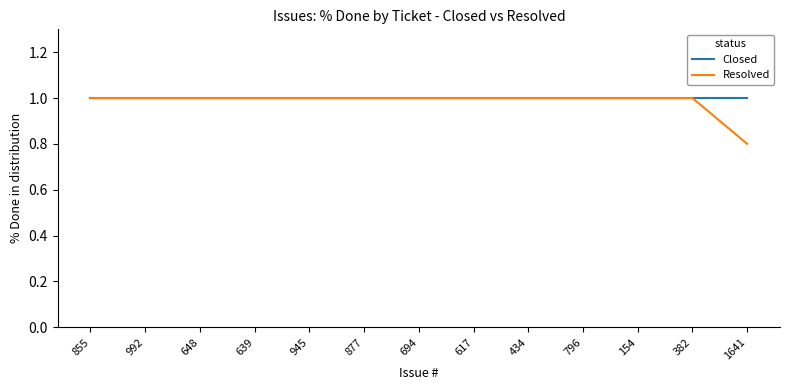

What position from the left is 877?

6